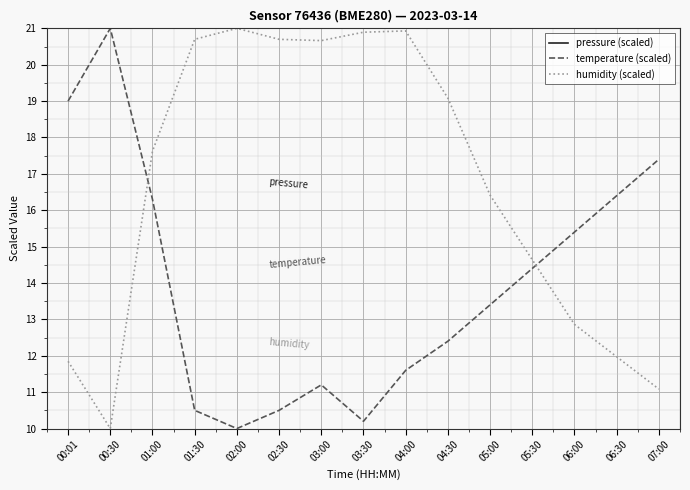

What is the total value across all series at 01:00?

57.9